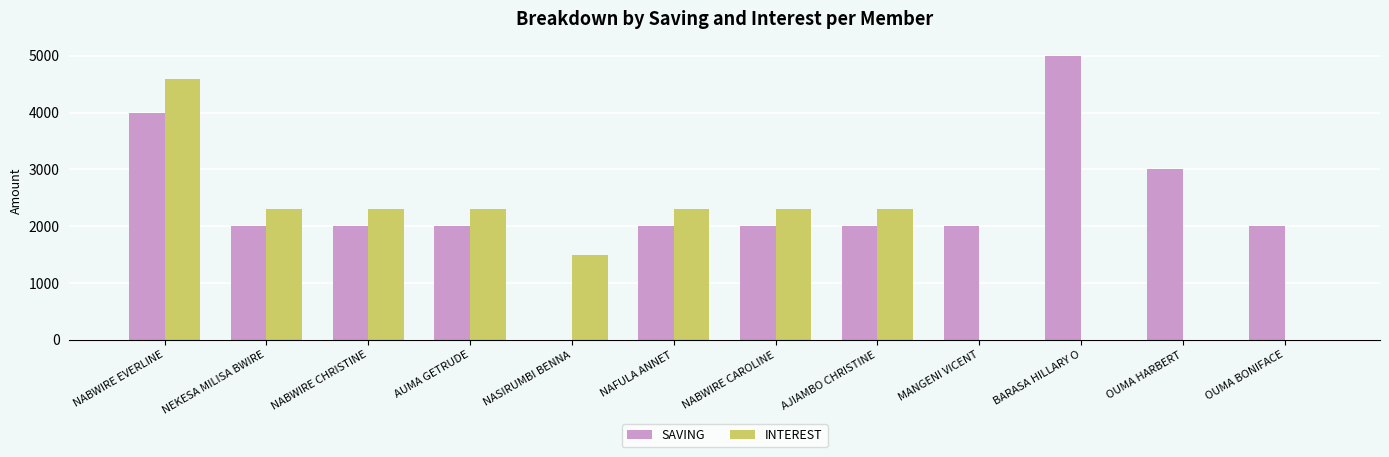

Between AUMA GETRUDE and OUMA HARBERT, which series saw the biggest shift?

INTEREST